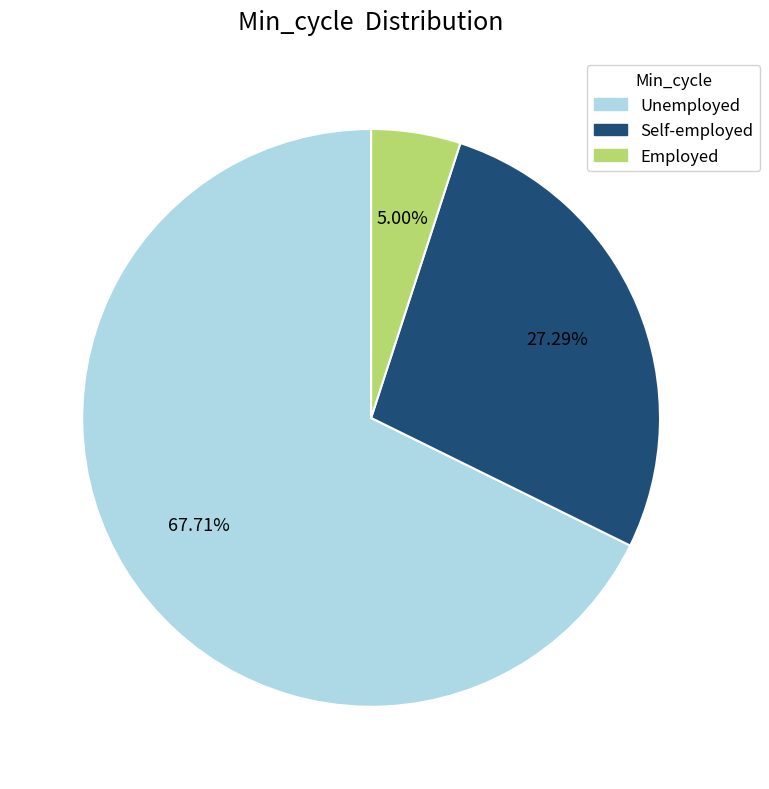

Does any single category account for the majority?

Yes